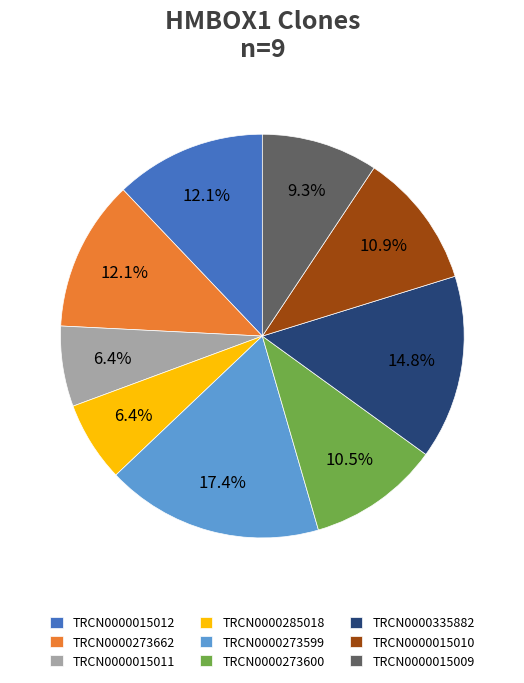

Which category has the biggest portion of the pie?

TRCN0000273599